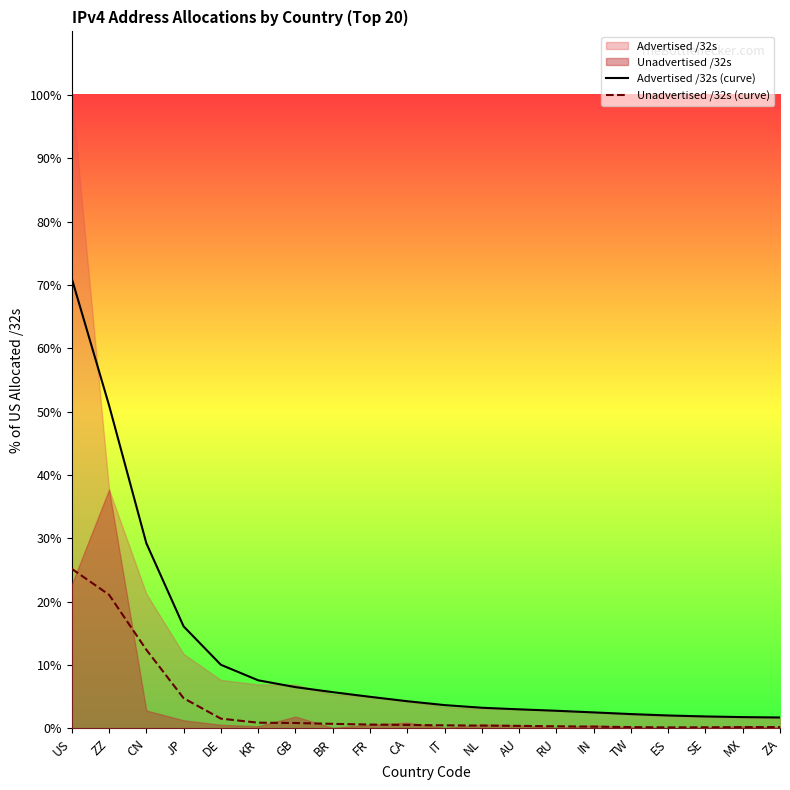

What is the maximum value shown in the chart?

71.0